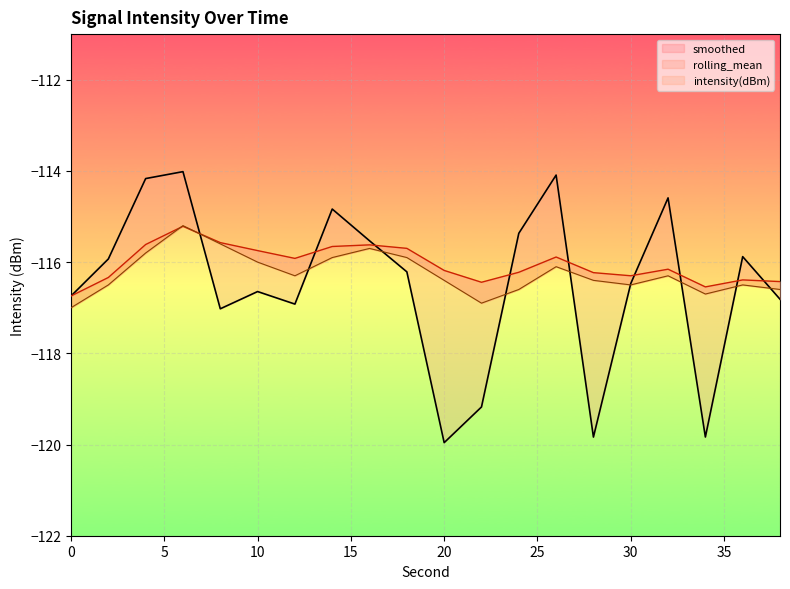

Which series has the largest total across all categories?

rolling_mean